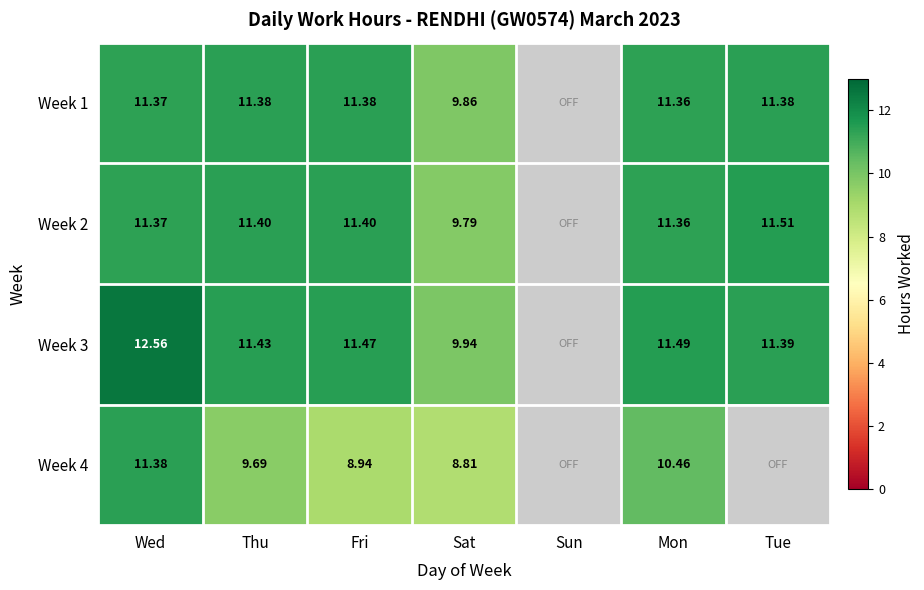

What is the total value across all series at Wed?

46.7